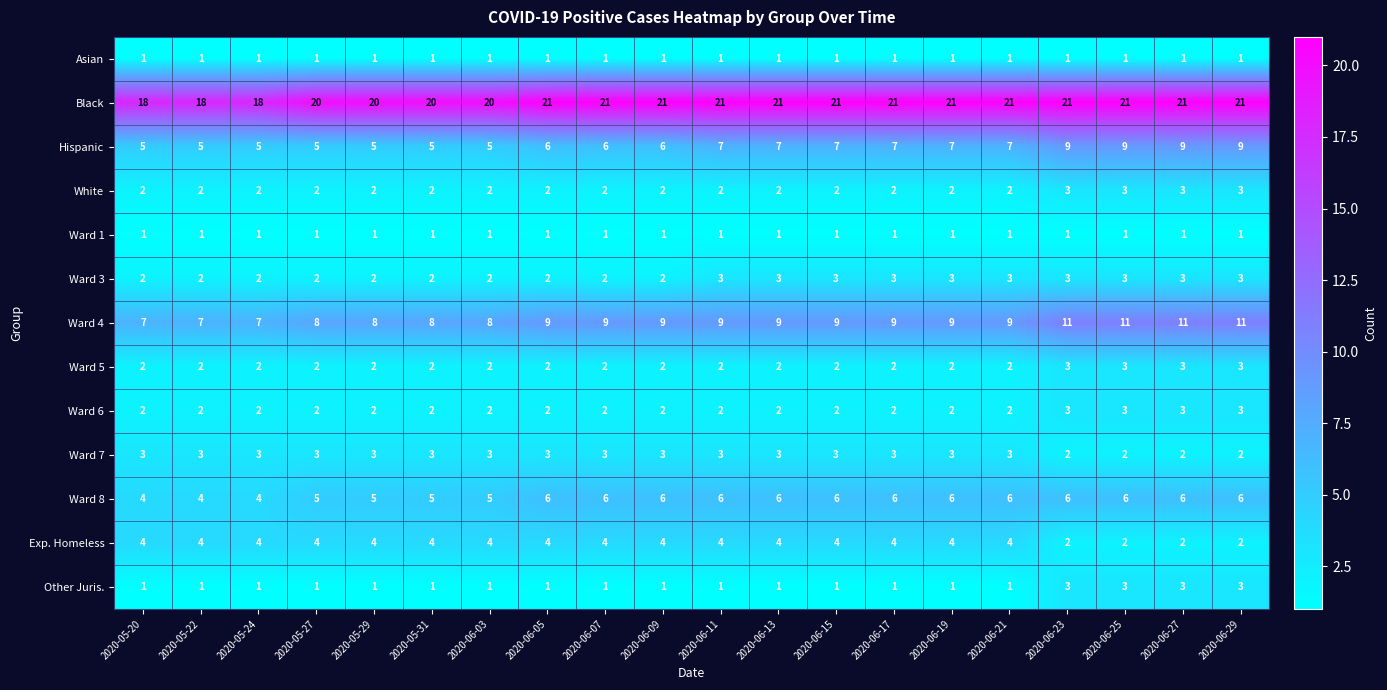

How many categories are shown in the chart?

20